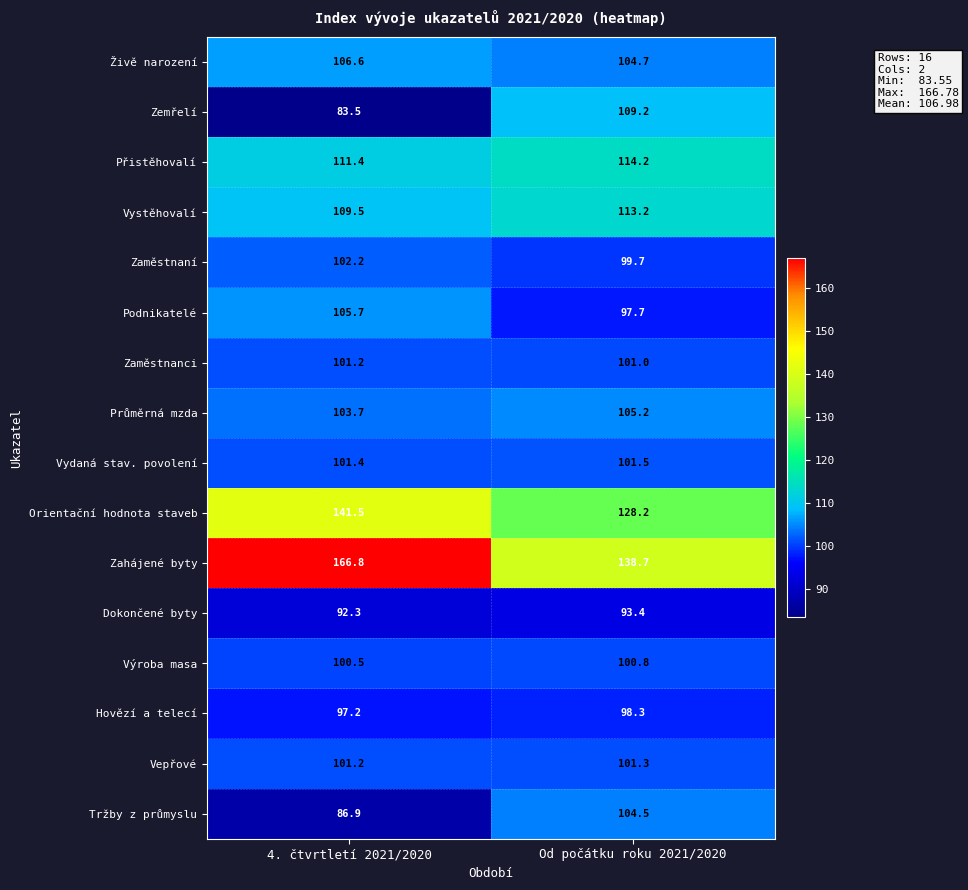

Between 4. čtvrtletí 2021/2020 and Od počátku roku 2021/2020, which series saw the biggest shift?

Zahájené byty